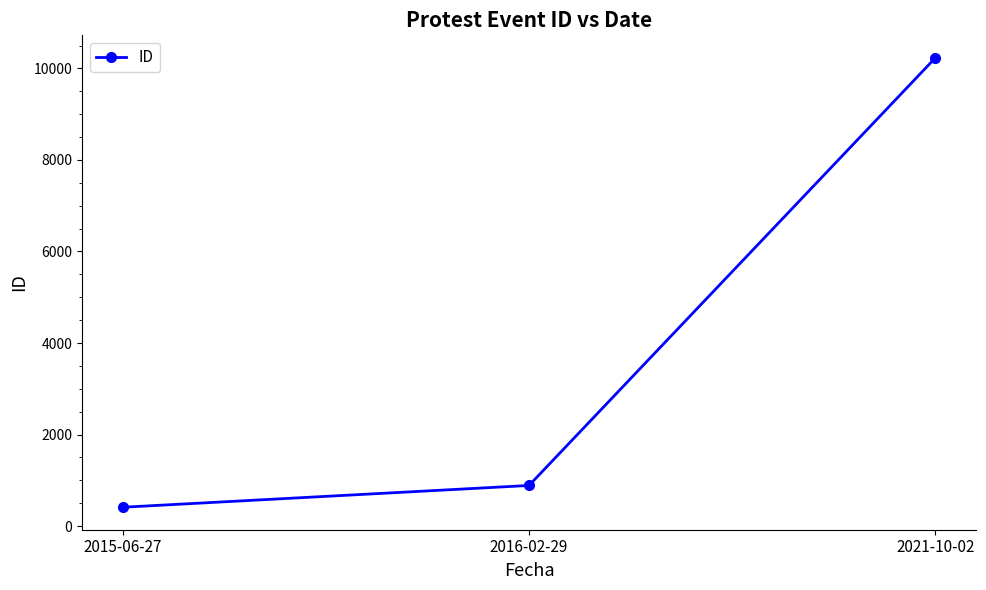

Reading left to right, extract all data points from this chart.

411	887	10232